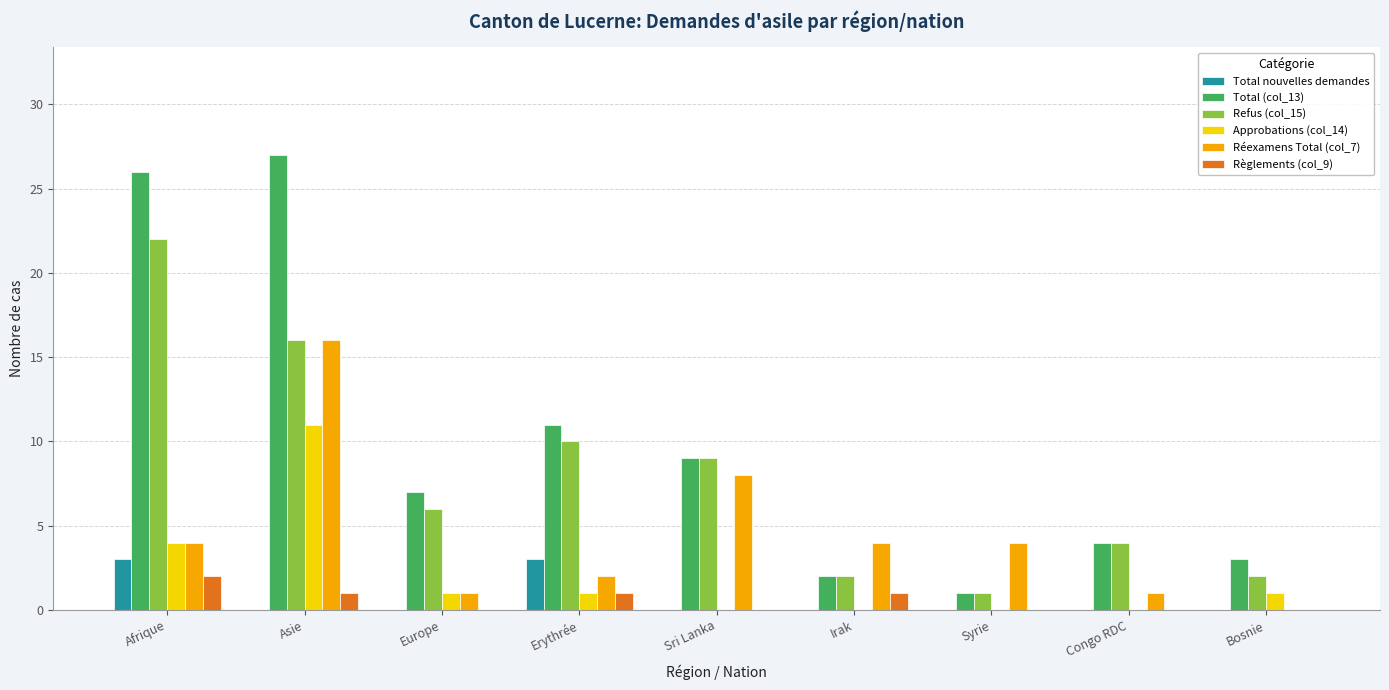

How many groups of bars are there?

9